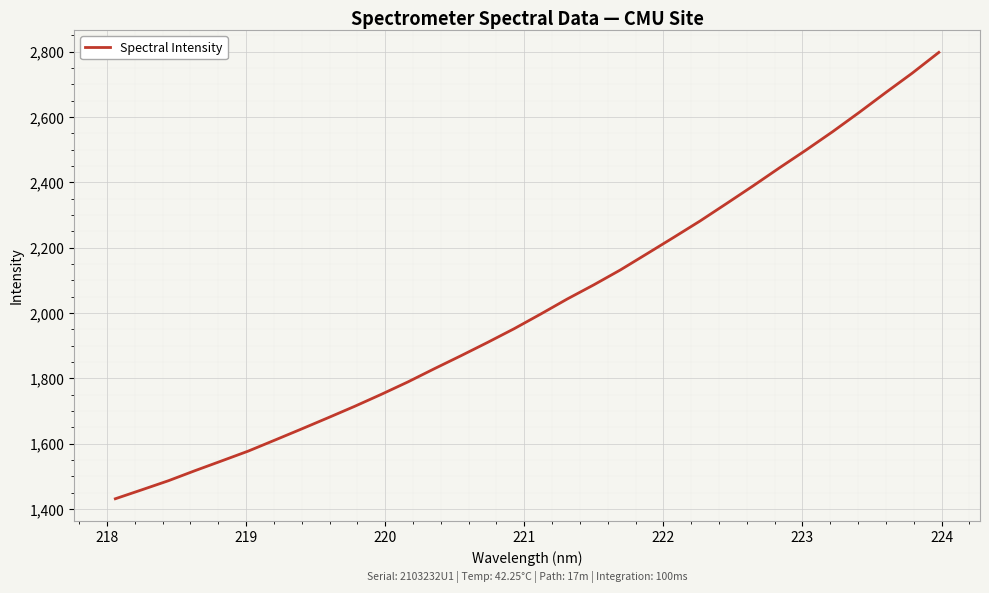

What is the minimum value shown in the chart?

1431.8